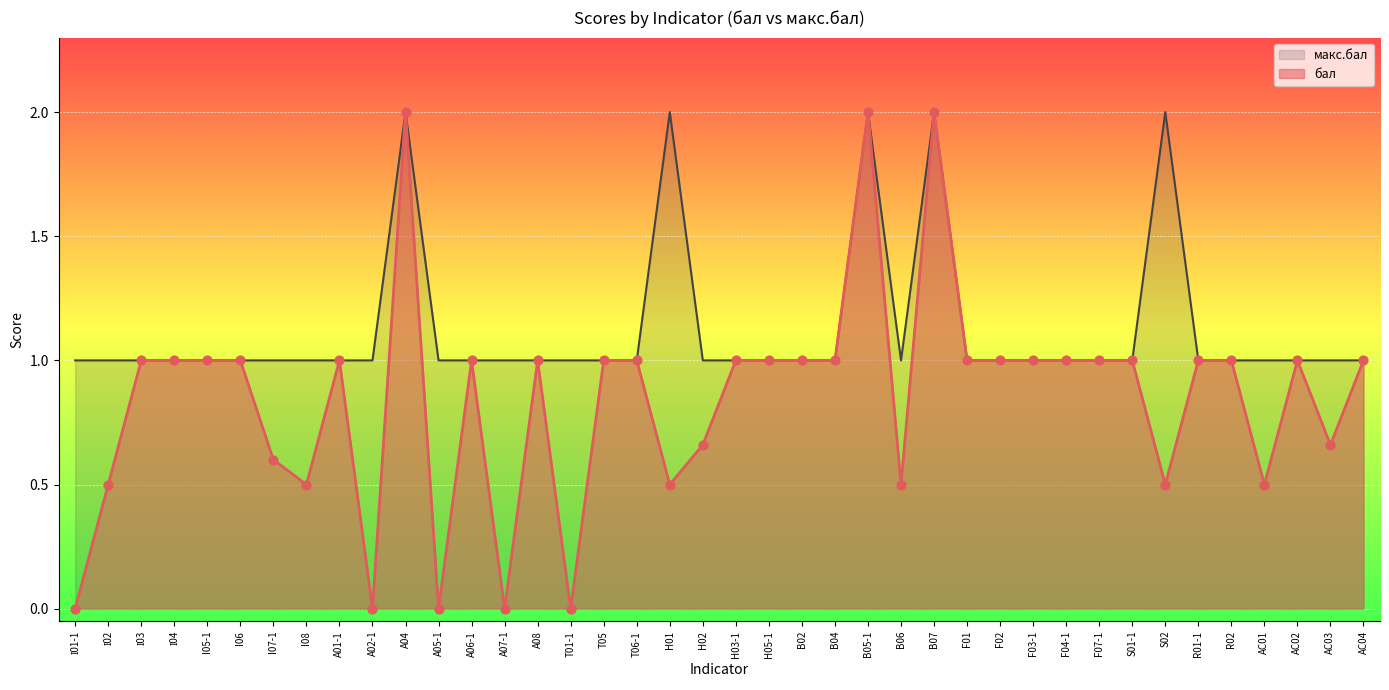

At how many categories does at least one series exceed 1?

5